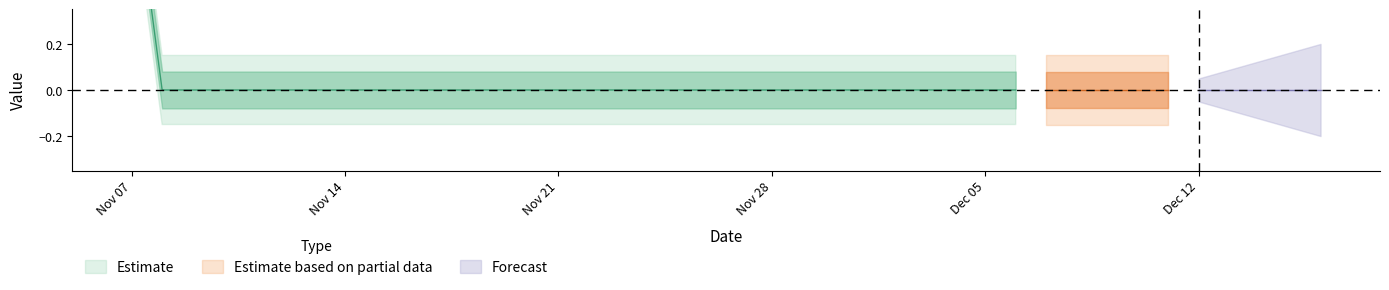

True or false: there are more than 0 points higher than both neighbors.

False